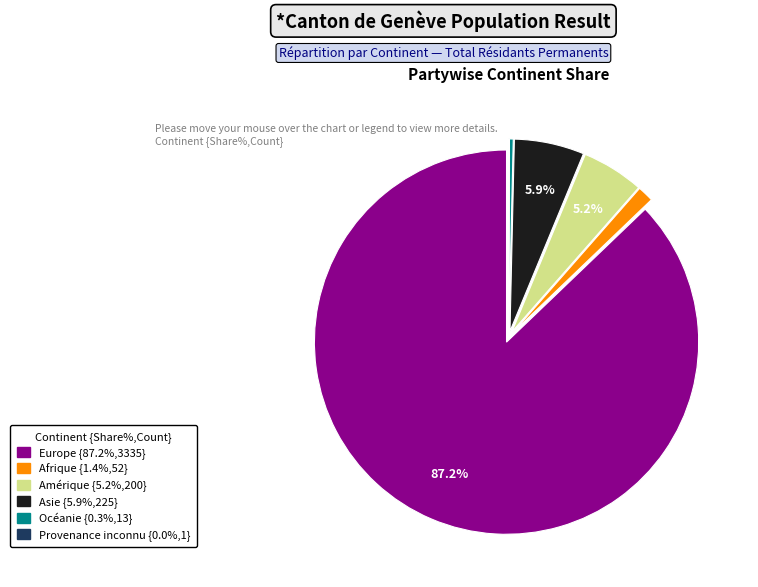

To the nearest percent, what is the difference between the Europe and Amérique slice percentages?

82%